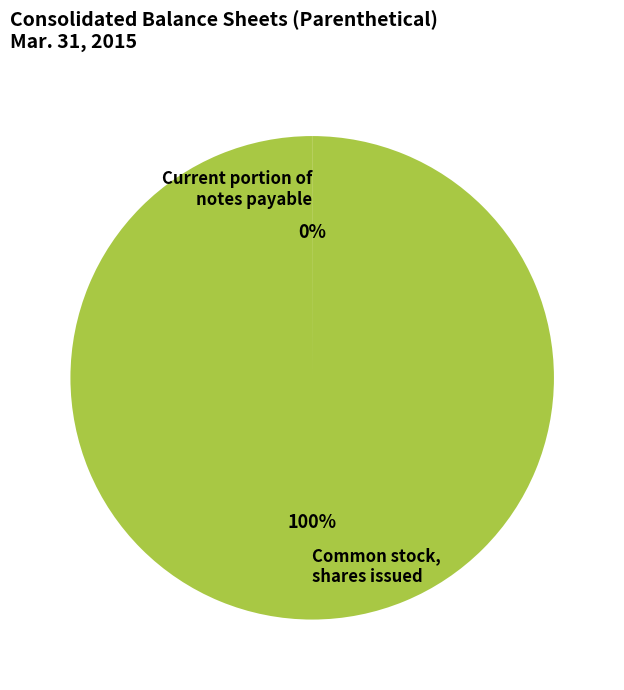

To the nearest percent, what is the average slice percentage?

50%